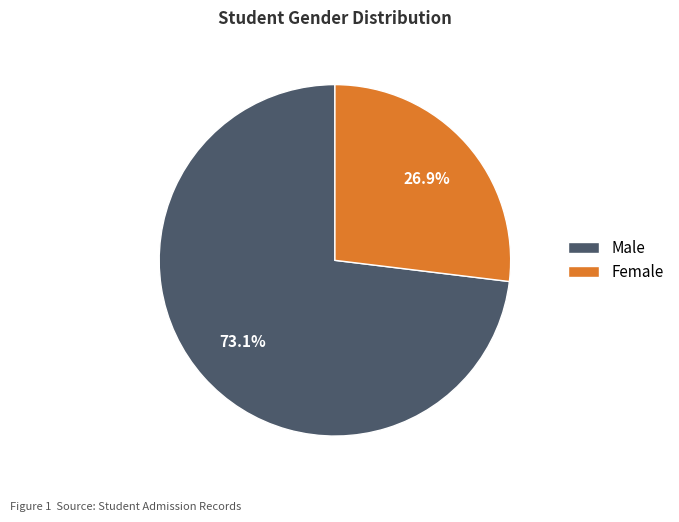

Which category accounts for the majority?

Male